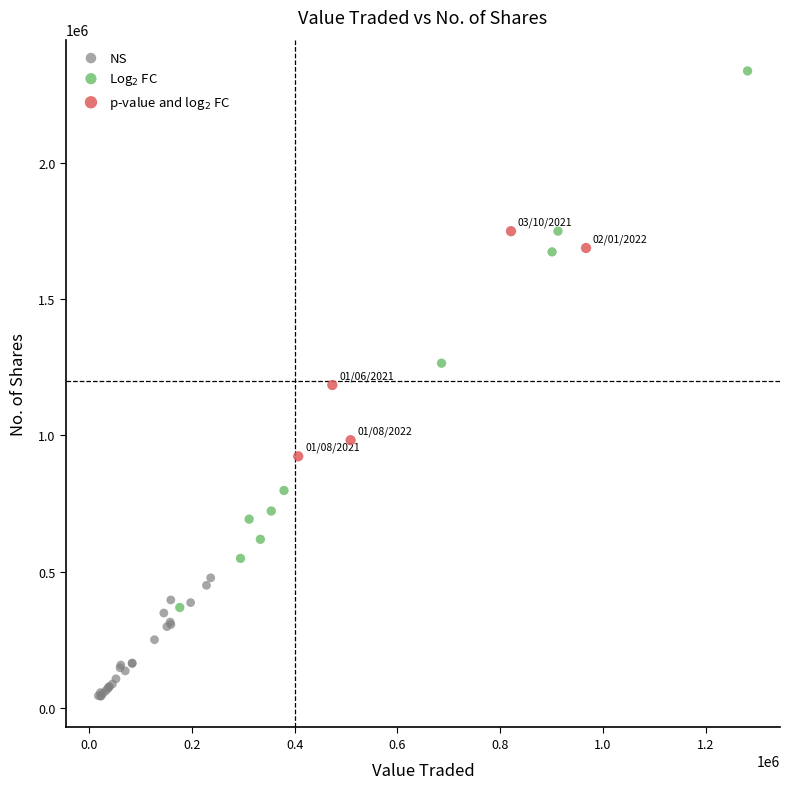

Which series contains the lowest Y value?

NS